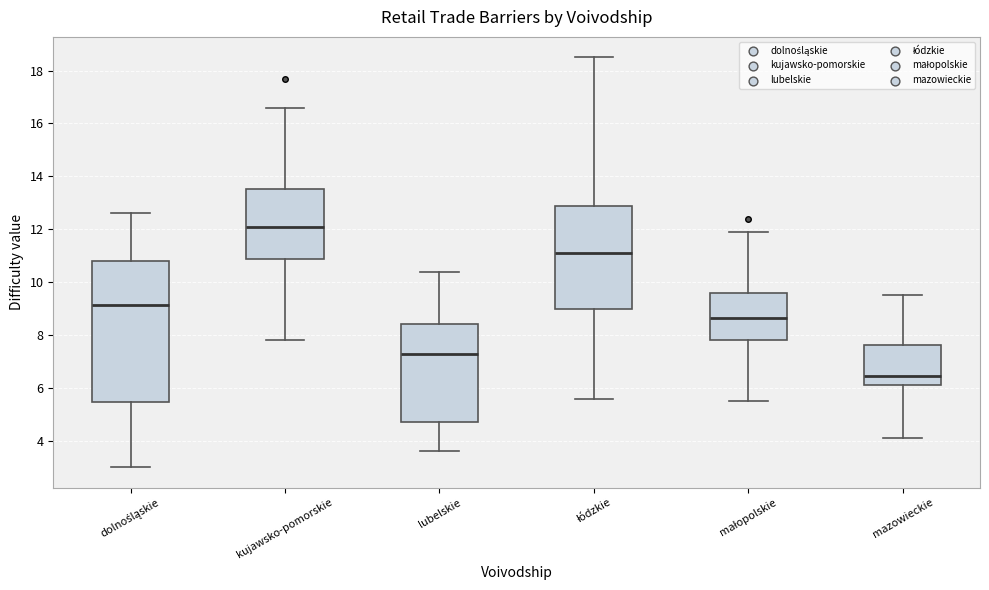

Which box's median line is the highest?

kujawsko-pomorskie